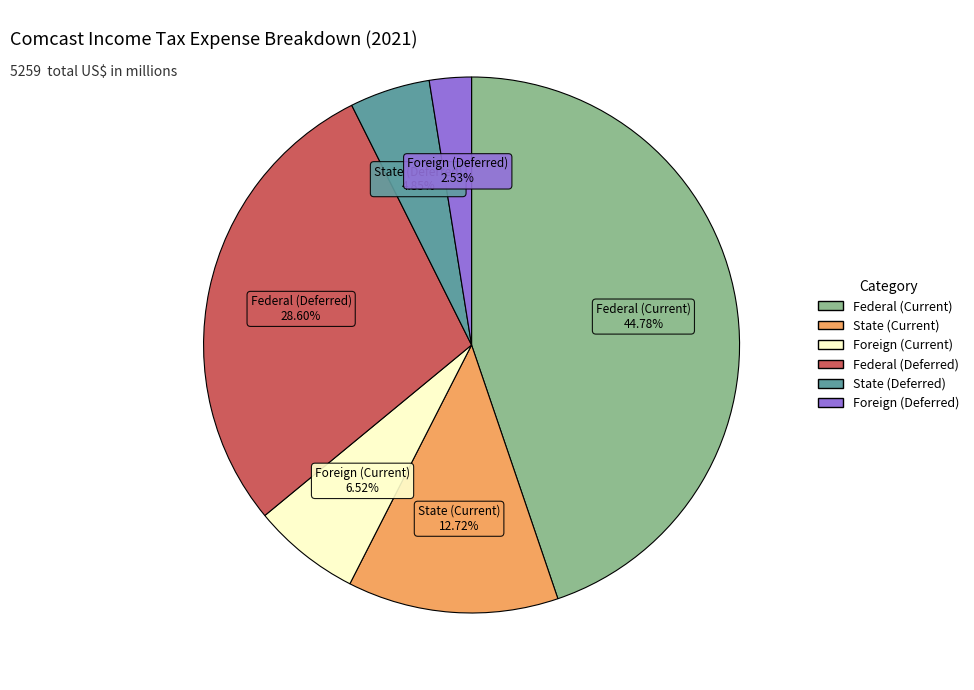

Between Foreign (Deferred) and State (Deferred), which is larger?

State (Deferred)